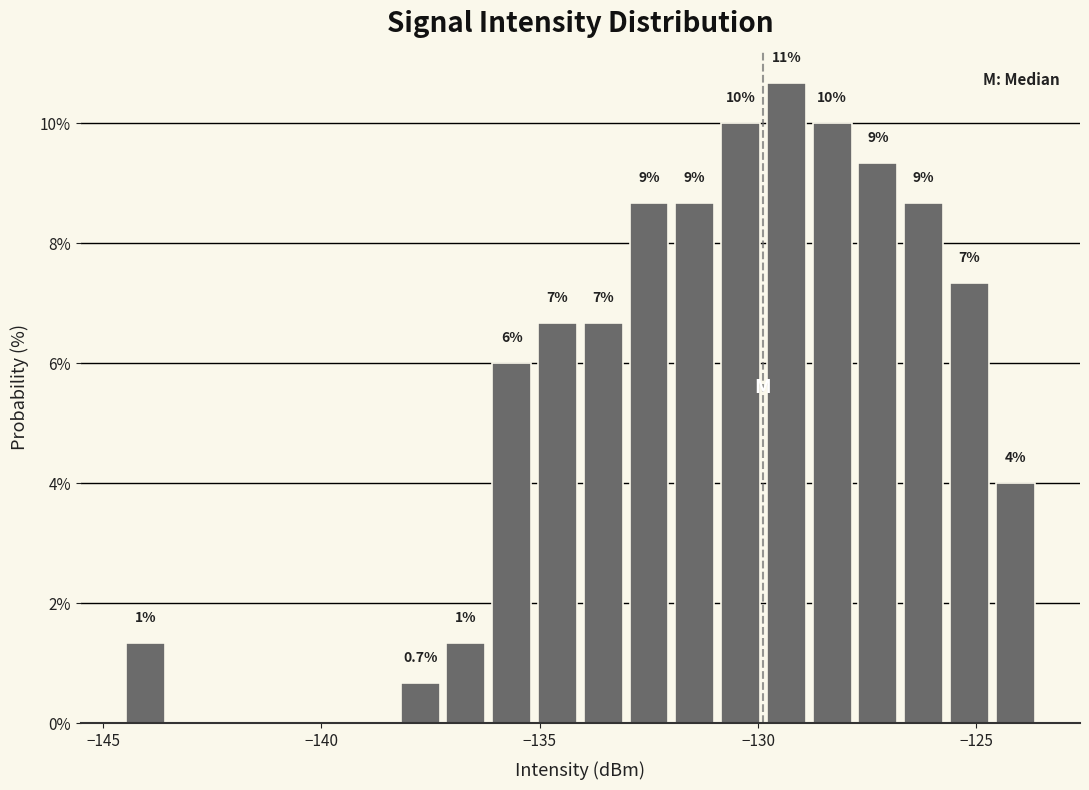

Around what value on the x-axis is the tallest bar? Give the approximate position of its centre, as read against the axis.

-129.5